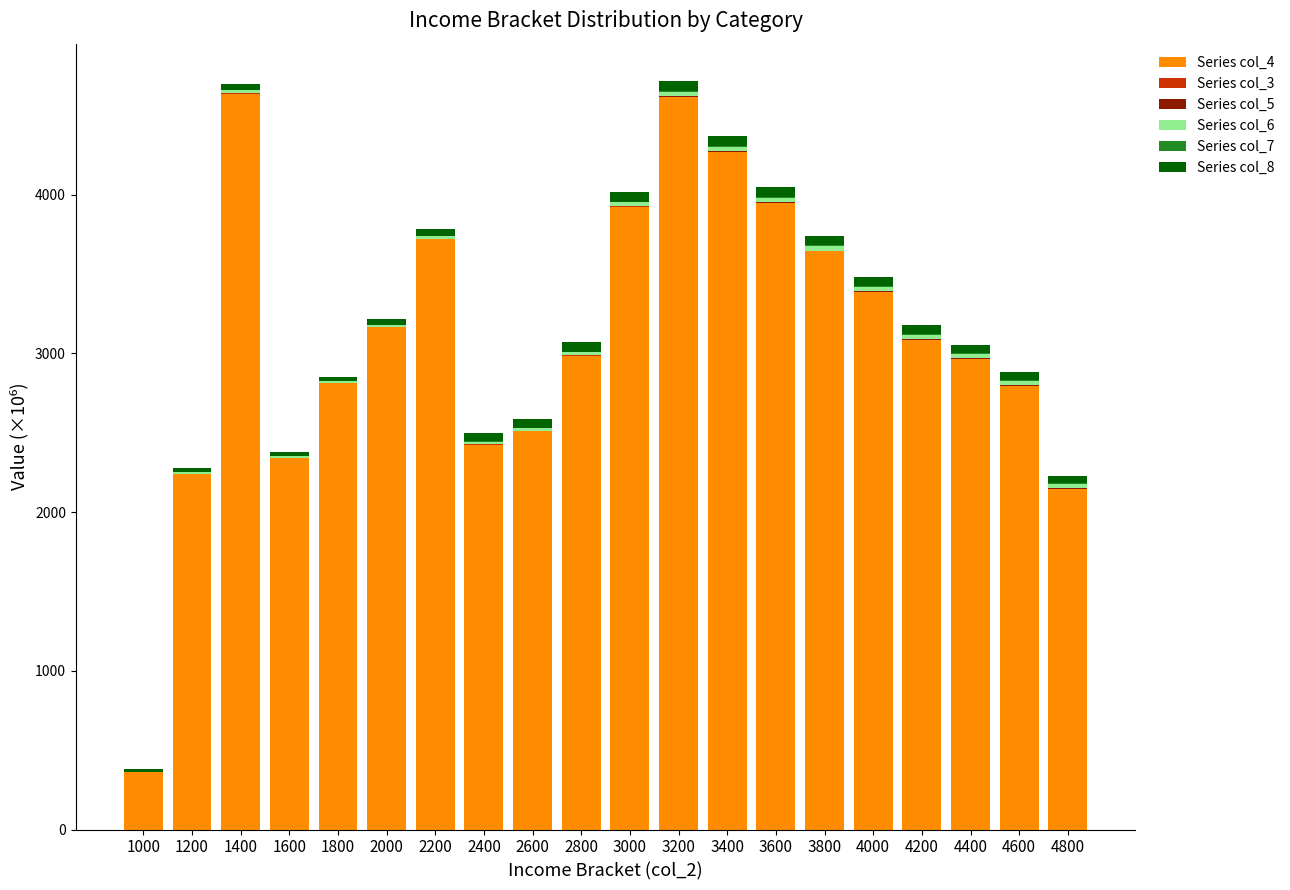

What is the sum of the Series col_4 values at 1400 and 4200?

7723.2